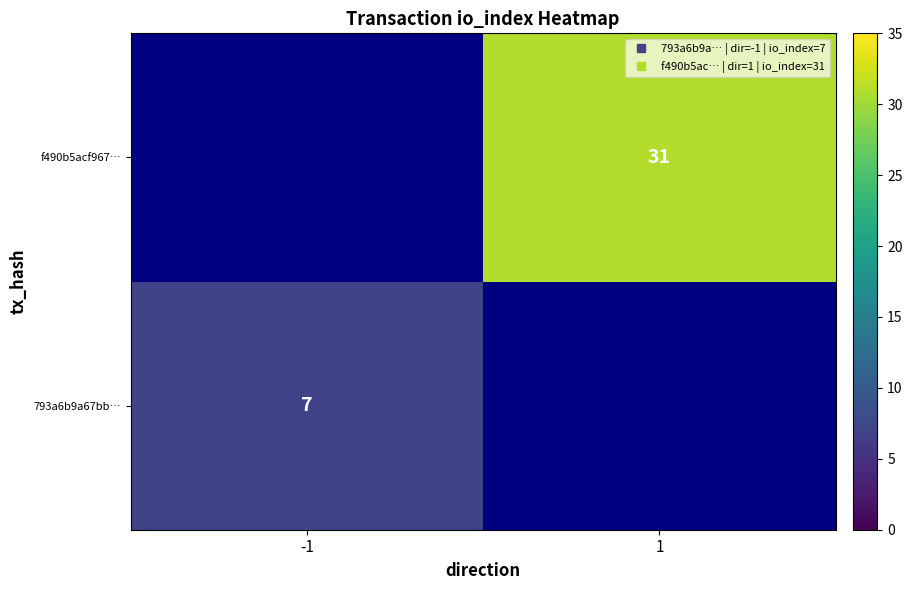

Which category has the lowest value across all series?

-1